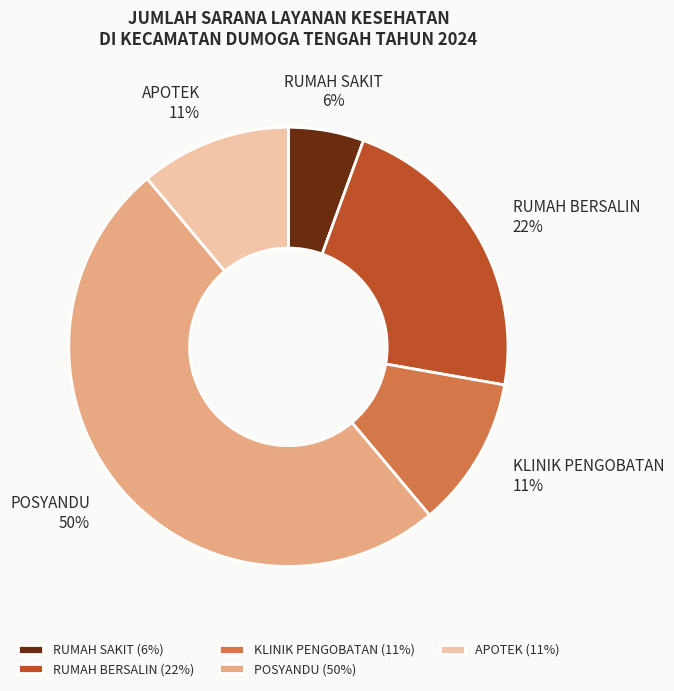

To the nearest percent, what portion does RUMAH BERSALIN represent?

22%